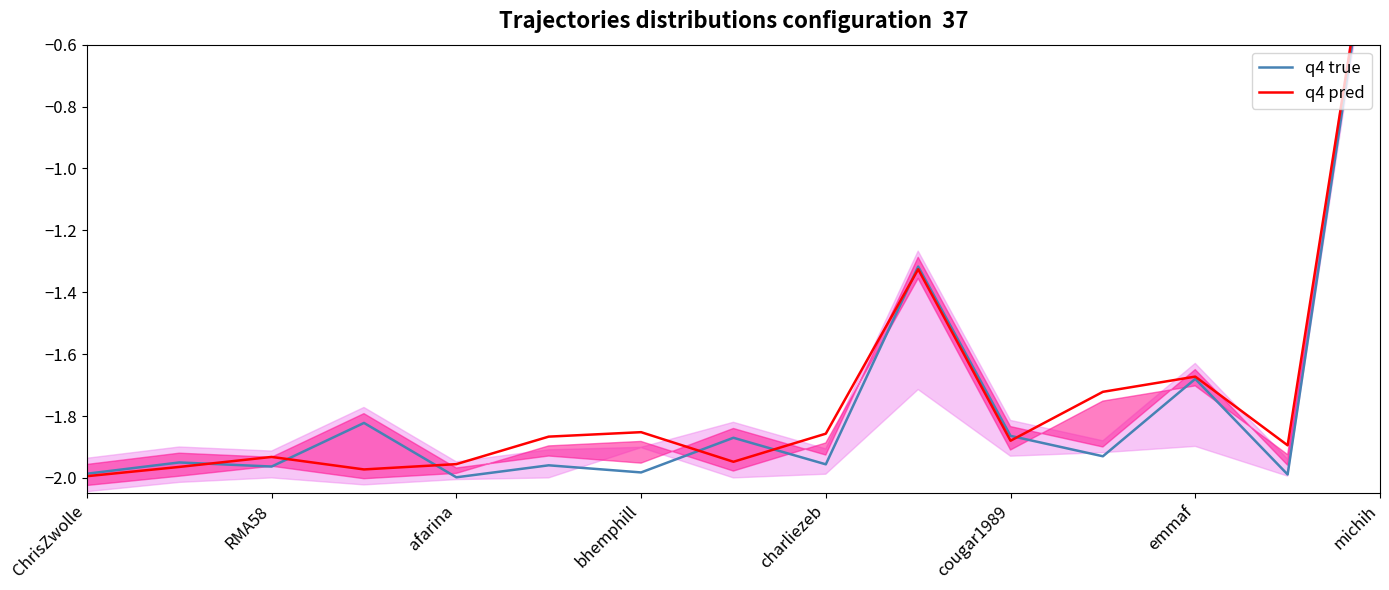

List the series in order of their peak value, highest first.

q4 true, q4 pred